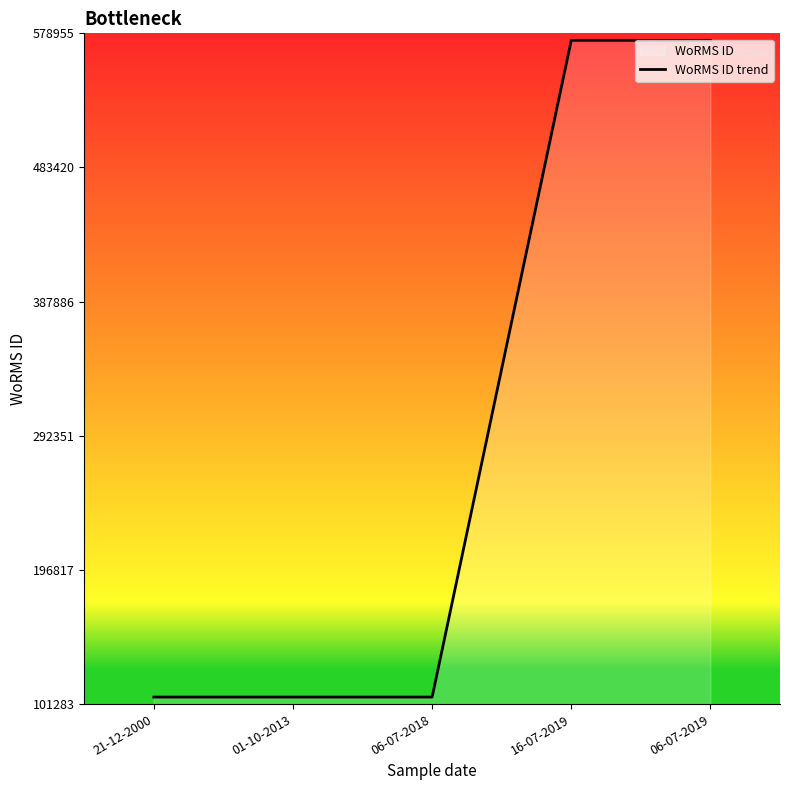

Approximately how many times larger is the value at 16-07-2019 compared to 21-12-2000?

5.4